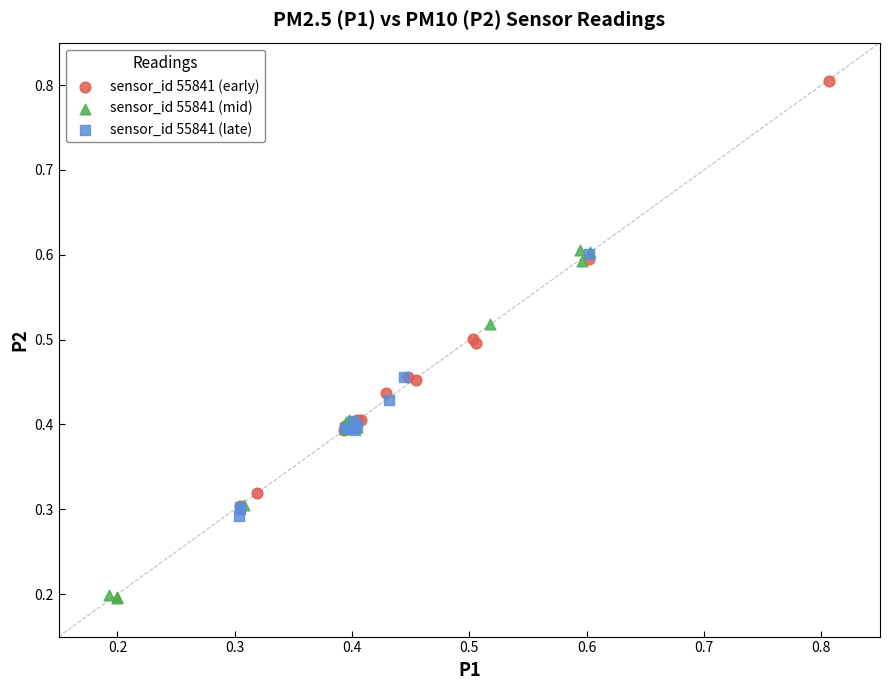

Which series contains the highest Y value?

sensor_id 55841 (early)